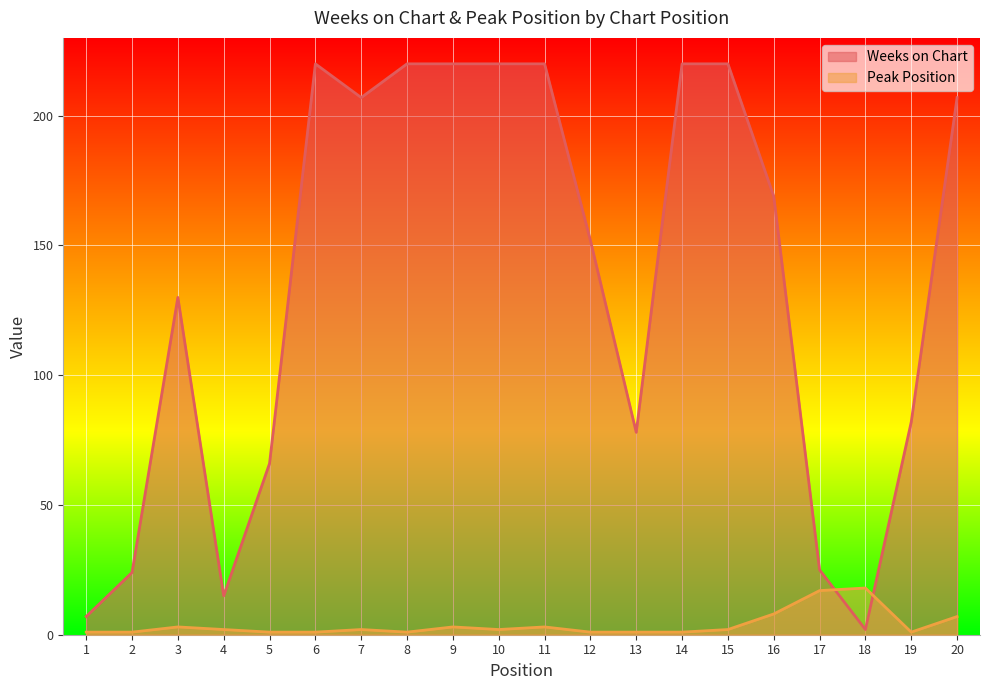

Rank the categories by Weeks on Chart value from lowest to highest.

18, 1, 4, 2, 17, 5, 13, 19, 3, 12, 16, 7, 20, 6, 8, 9, 10, 11, 14, 15